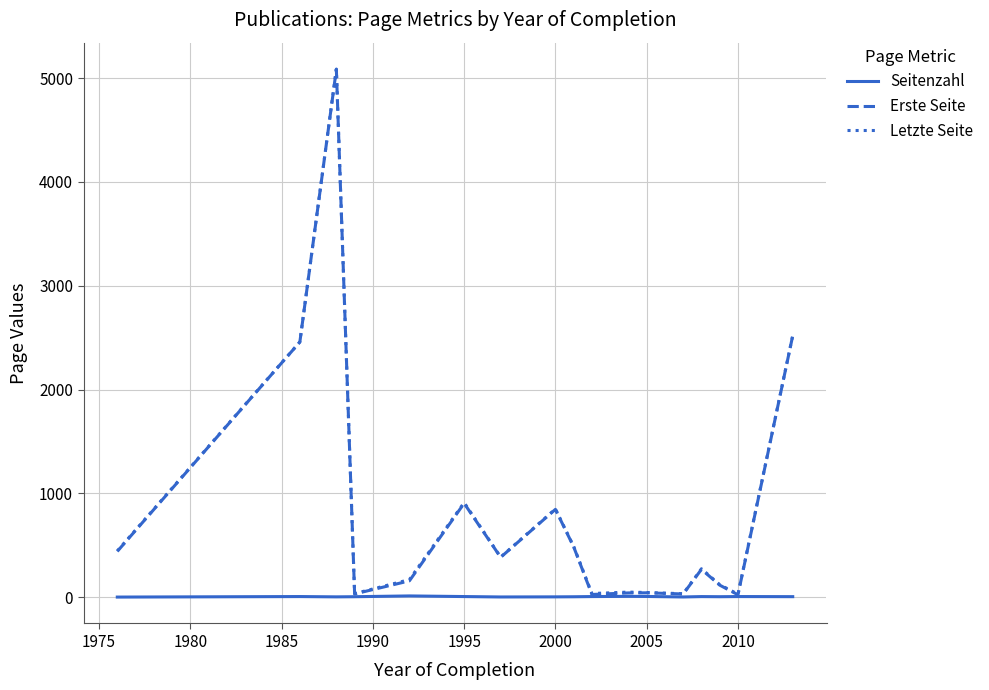

What is the greatest value displayed?

5088.0